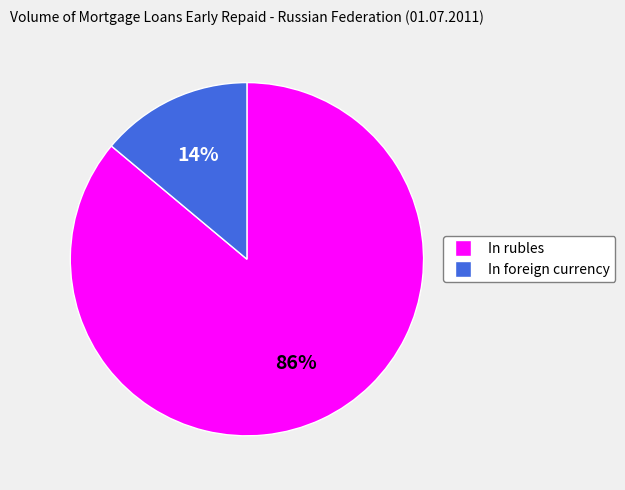

To the nearest percent, what portion does In rubles represent?

86%